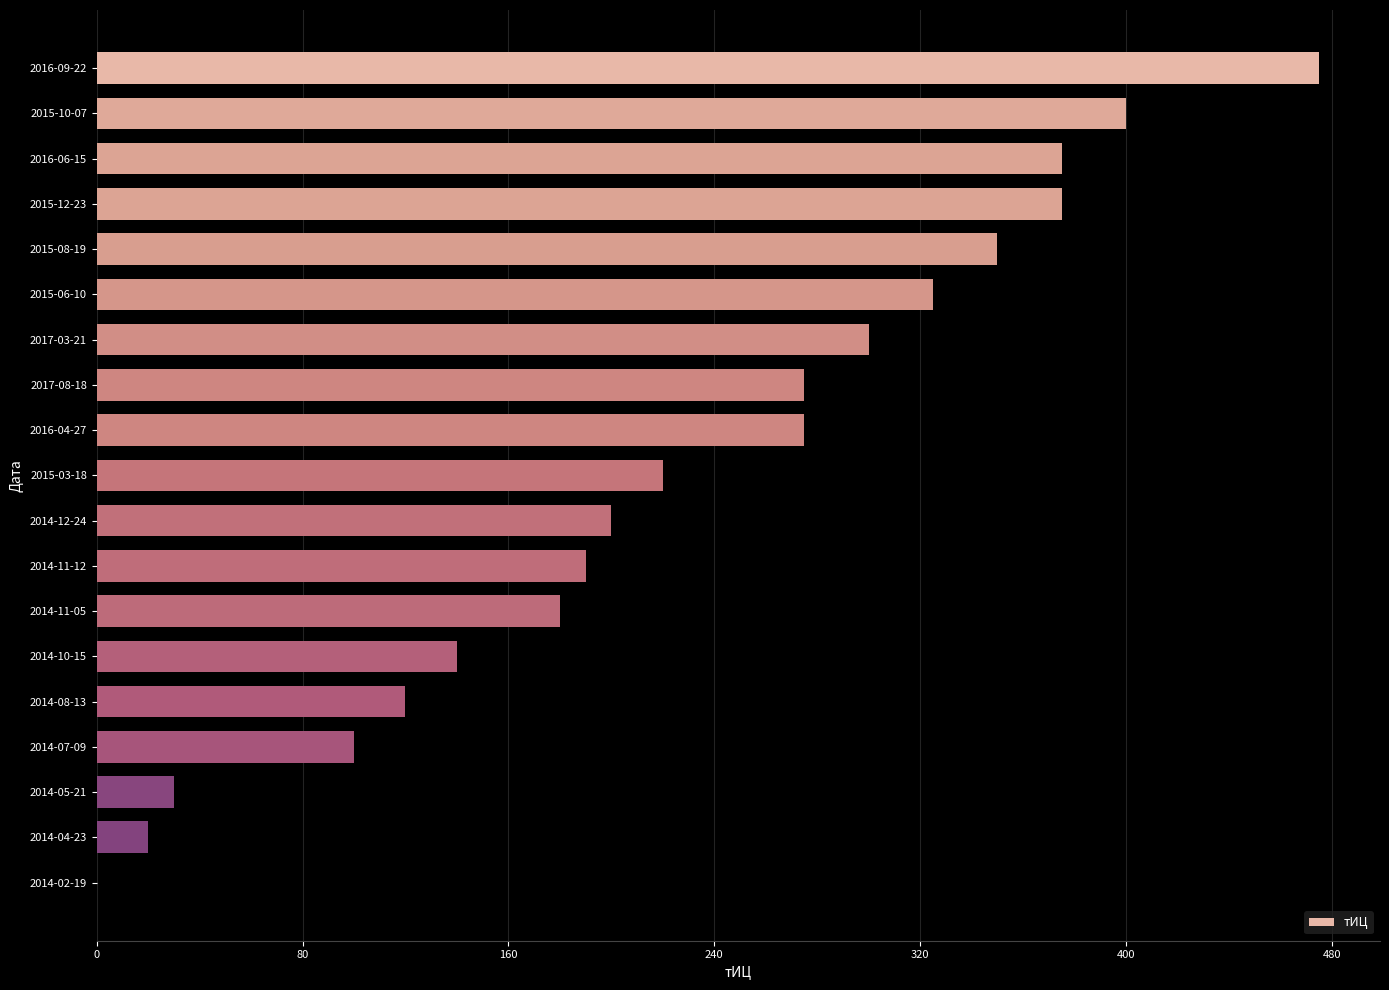

Reading bottom to top, transcribe all the data shown in this chart.

2014-02-19=0	2014-04-23=20	2014-05-21=30	2014-07-09=100	2014-08-13=120	2014-10-15=140	2014-11-05=180	2014-11-12=190	2014-12-24=200	2015-03-18=220	2016-04-27=275	2017-08-18=275	2017-03-21=300	2015-06-10=325	2015-08-19=350	2015-12-23=375	2016-06-15=375	2015-10-07=400	2016-09-22=475